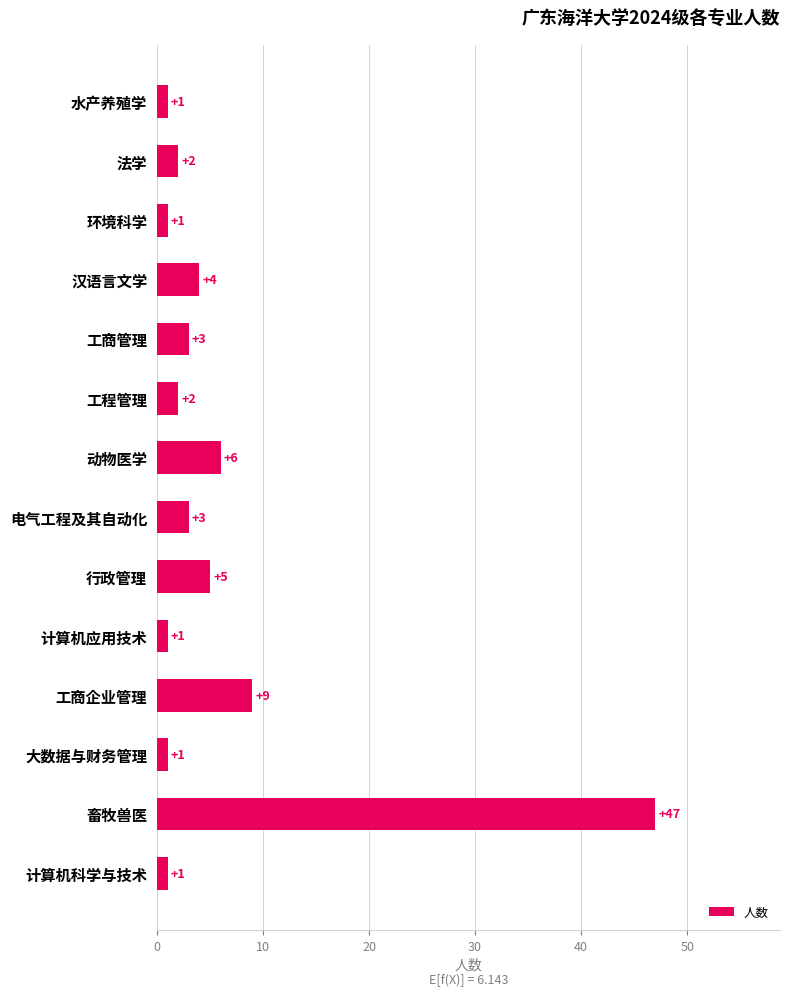

Reading bottom to top, extract all data points from this chart.

计算机科学与技术=1	畜牧兽医=47	大数据与财务管理=1	工商企业管理=9	计算机应用技术=1	行政管理=5	电气工程及其自动化=3	动物医学=6	工程管理=2	工商管理=3	汉语言文学=4	环境科学=1	法学=2	水产养殖学=1